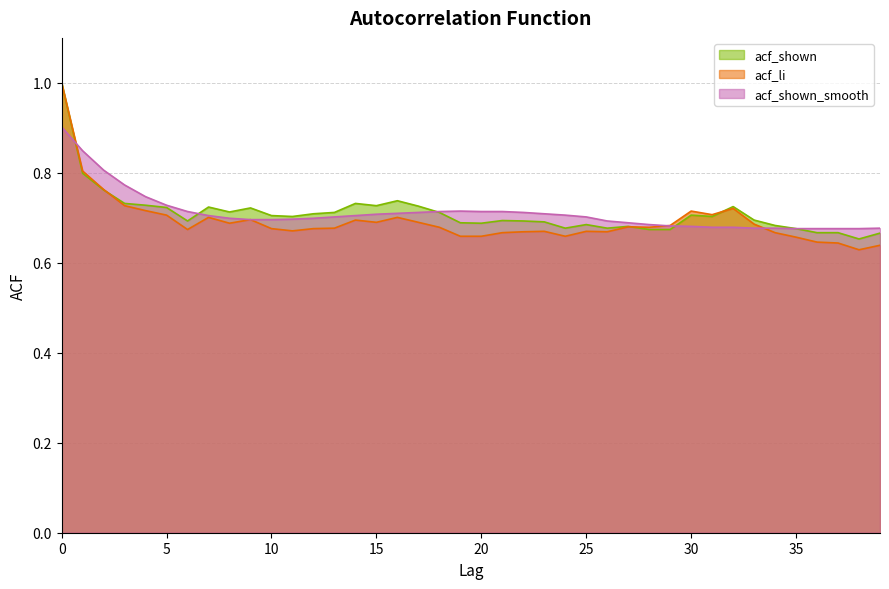

The value of acf_shown at 0 is 1.0. True or false?

True